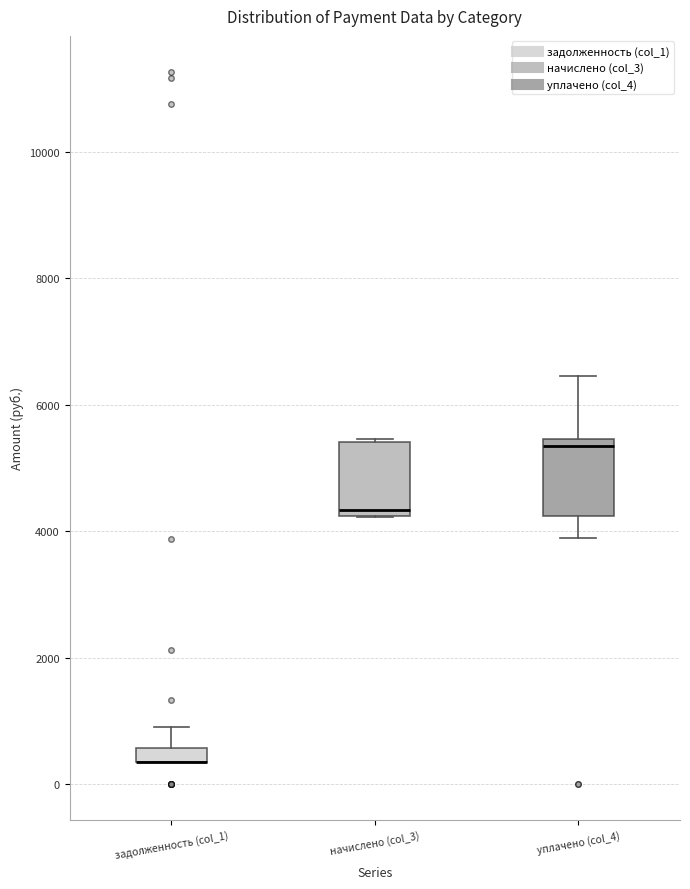

Where is the upper edge of the box for начислено (col_3) on the y-axis? The values are not printed on the chart, so give them approximately, as read against the axis.

5400